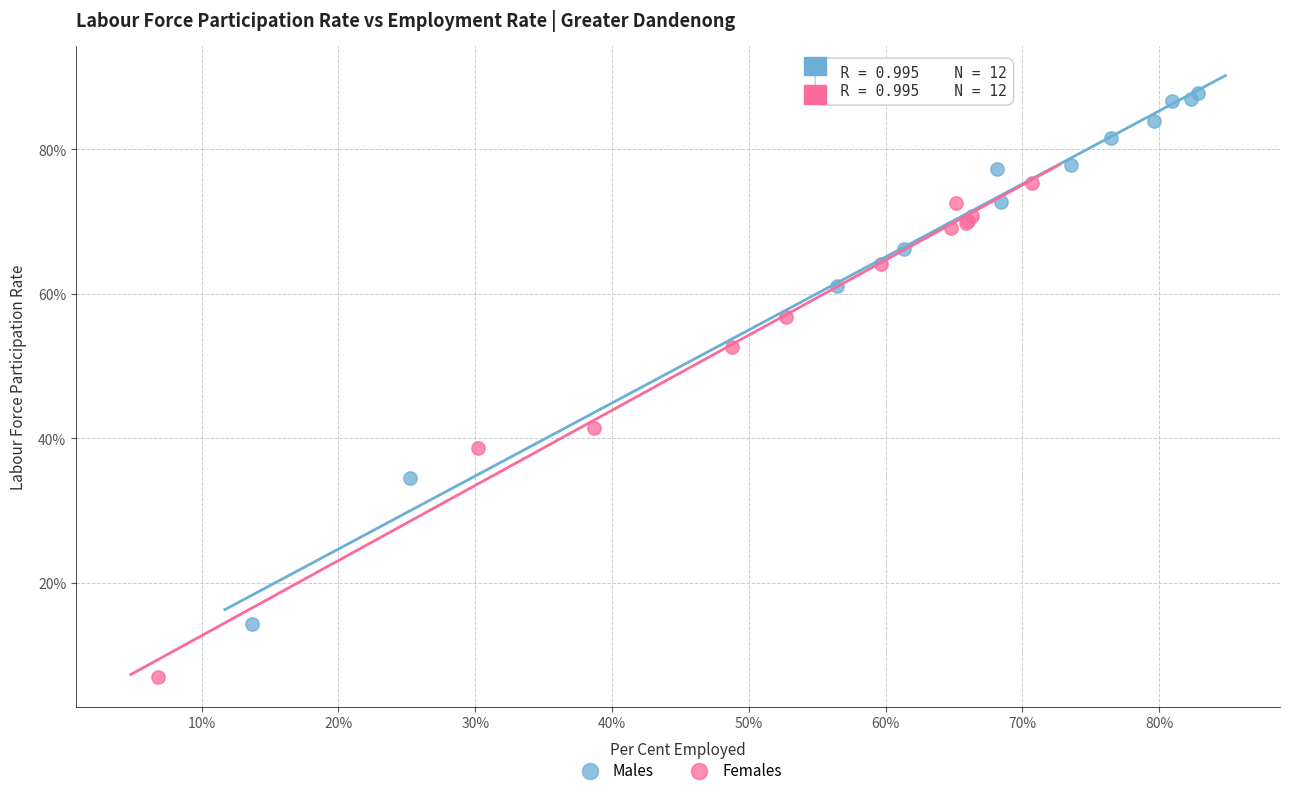

Which series contains the lowest Y value?

Females